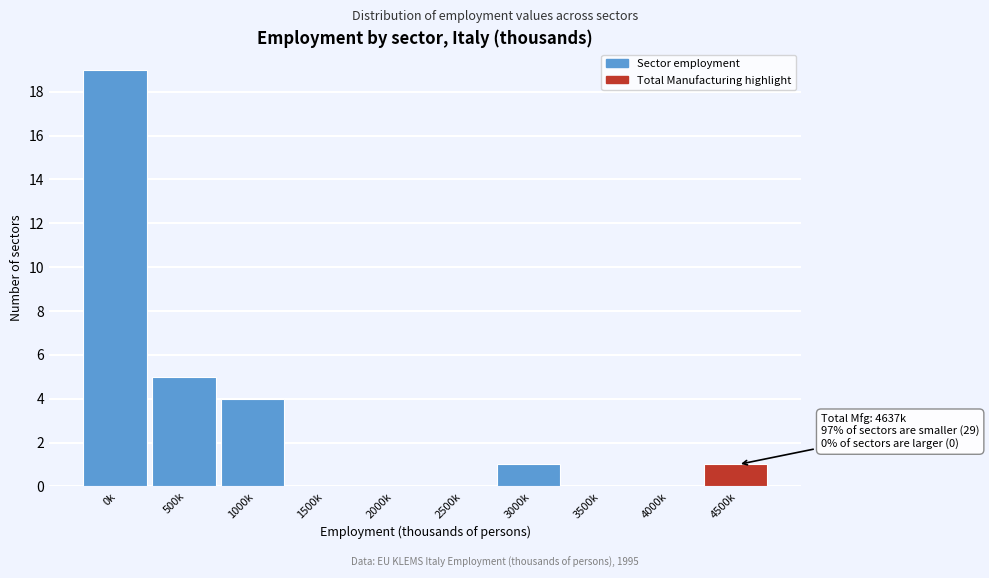

Reading left to right, transcribe all the data shown in this chart.

0k=19	500k=5	1000k=4	1500k=0	2000k=0	2500k=0	3000k=1	3500k=0	4000k=0	4500k=1